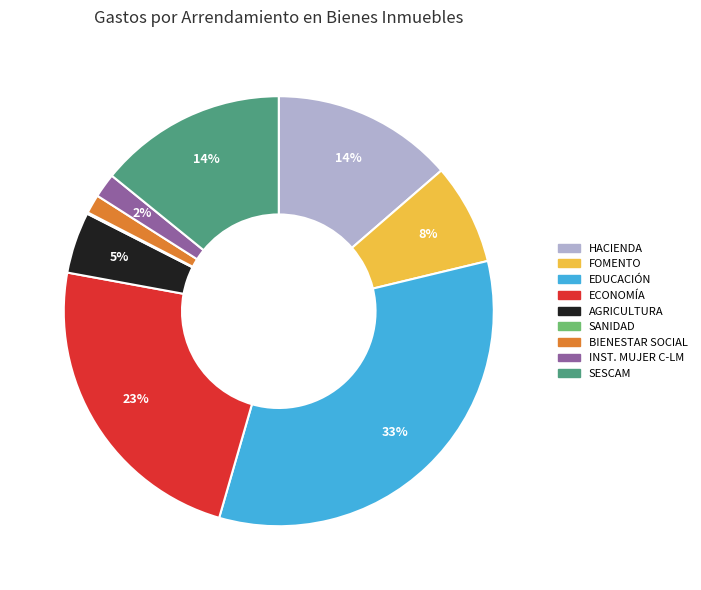

Which category has the biggest portion of the pie?

EDUCACIÓN